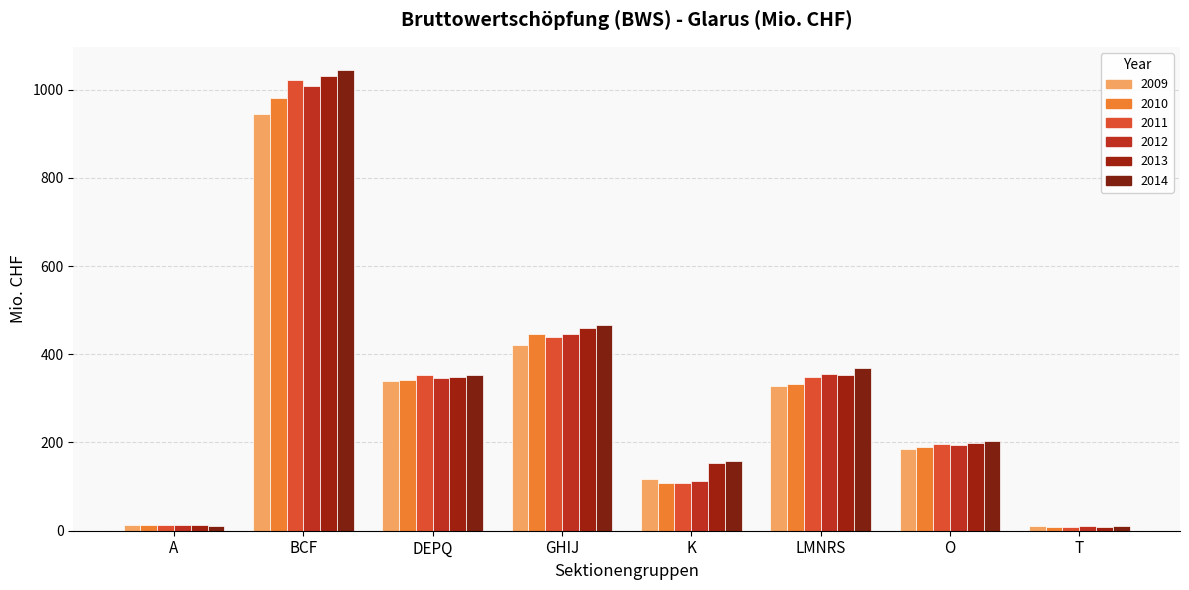

What is the value of the 2014 bar at the 7th from the left?

203.7